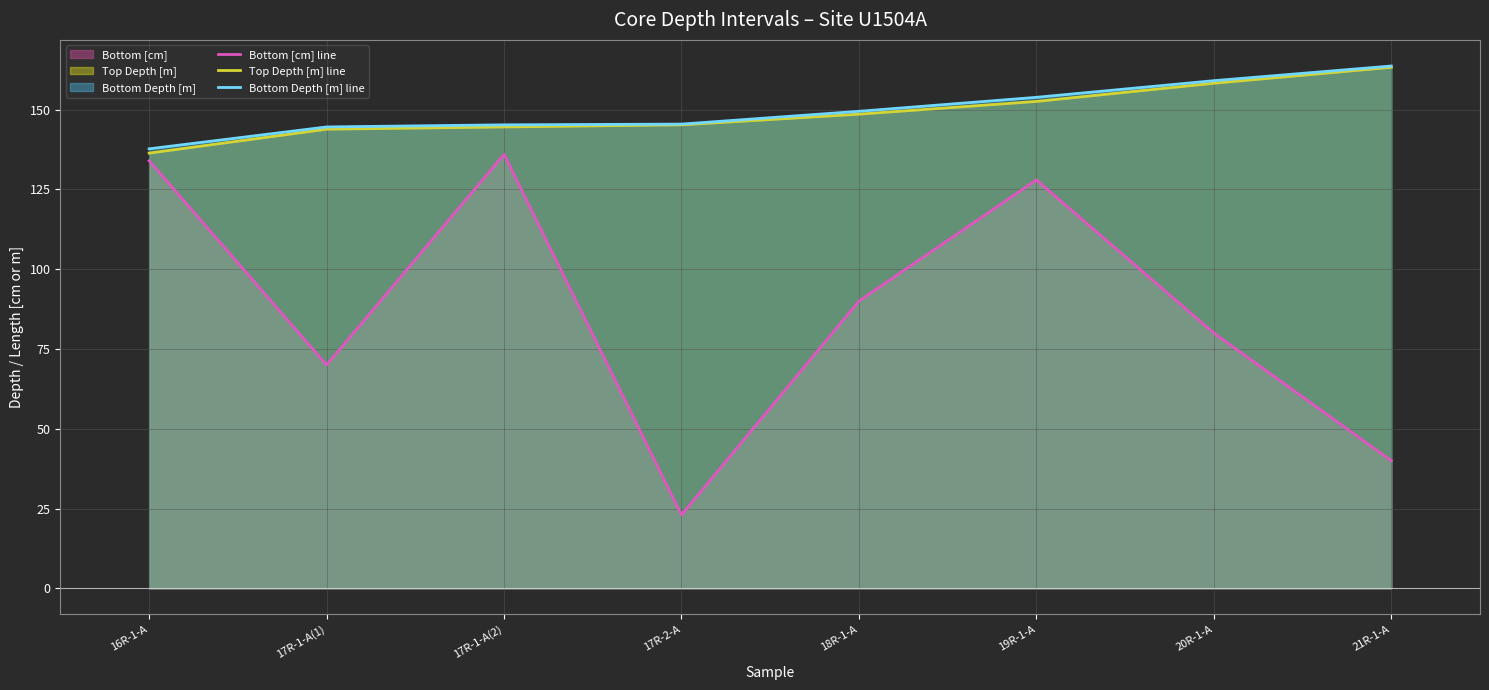

What are all the series names shown in the legend?

Bottom [cm] line, Top Depth [m] line, Bottom Depth [m] line